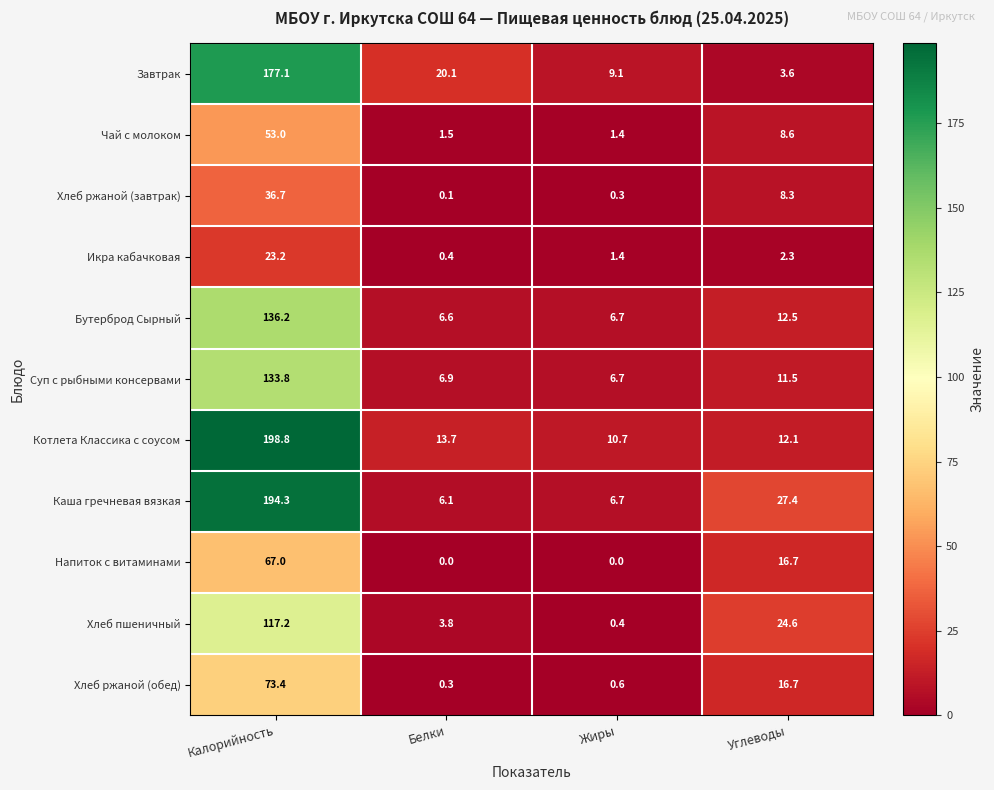

What is the total value across all series at Углеводы?

144.3